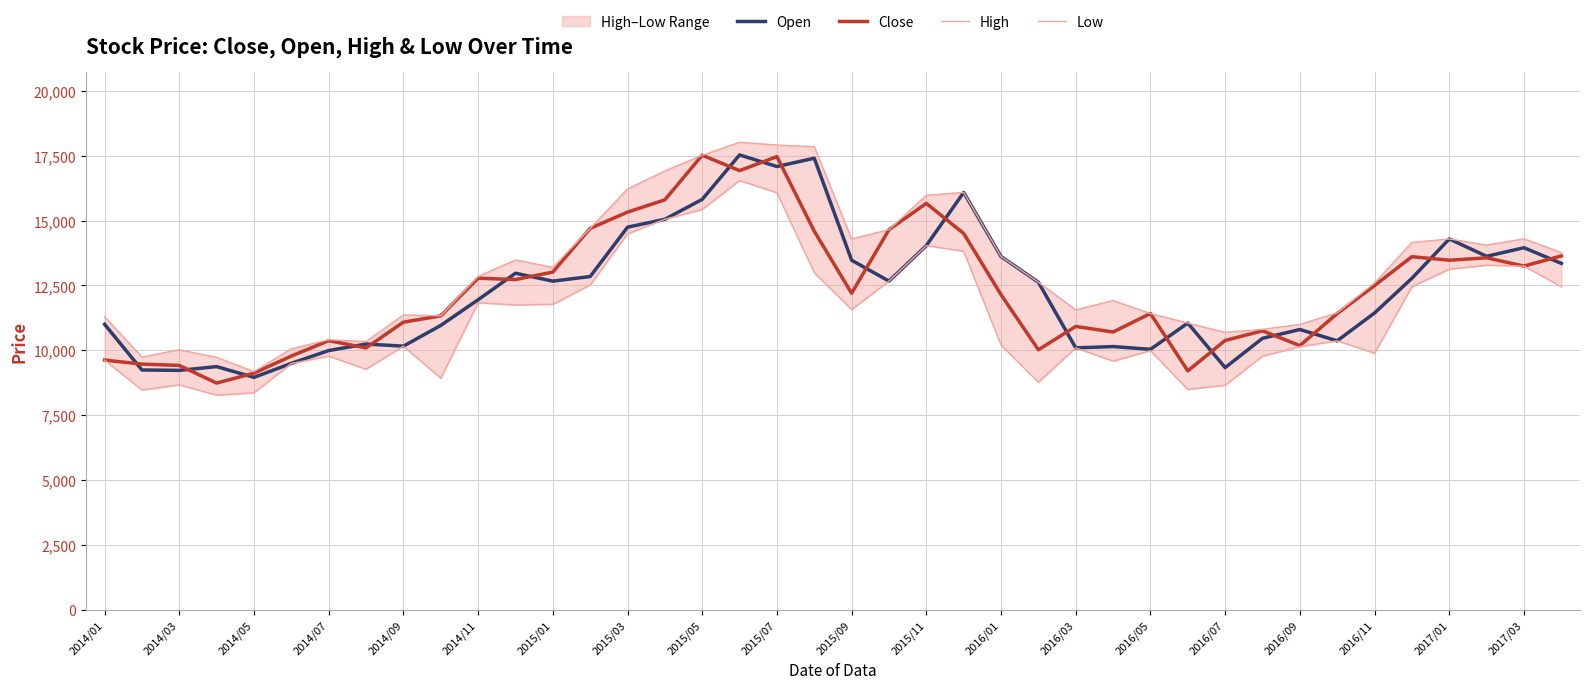

How many data points in High are less than 12846?

20